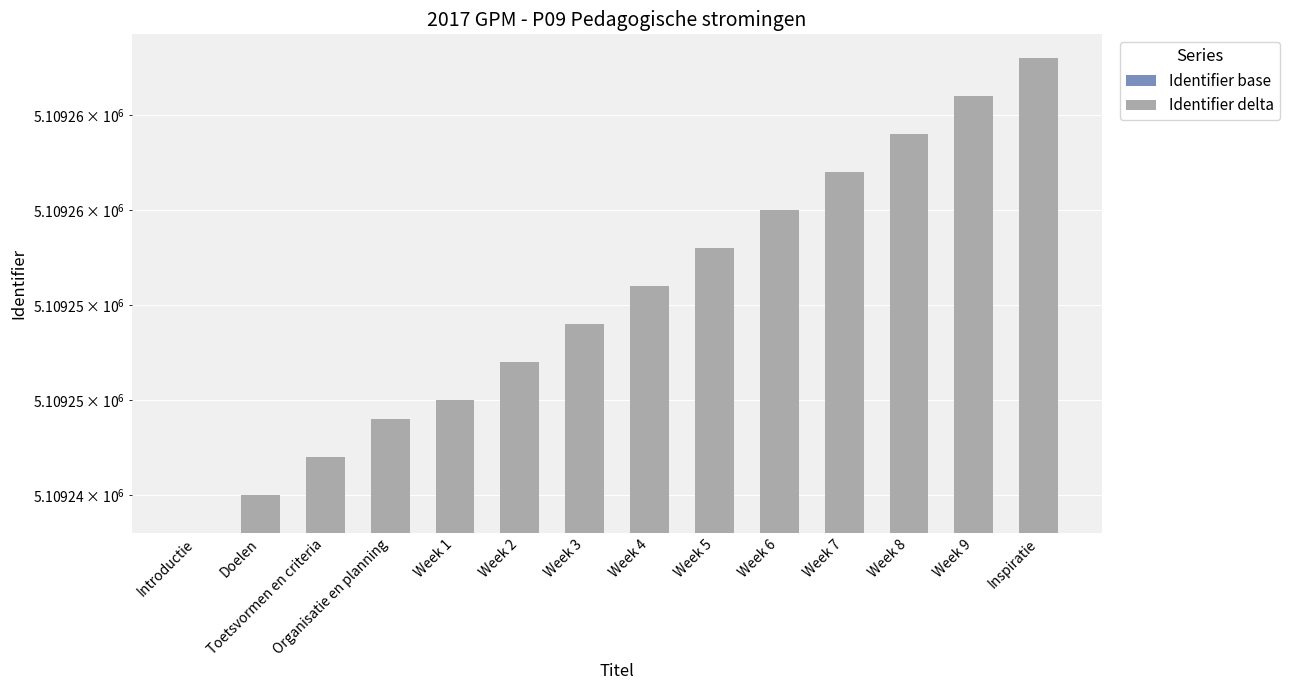

The Identifier base series shows 1233839 at Week 5. True or false?

False